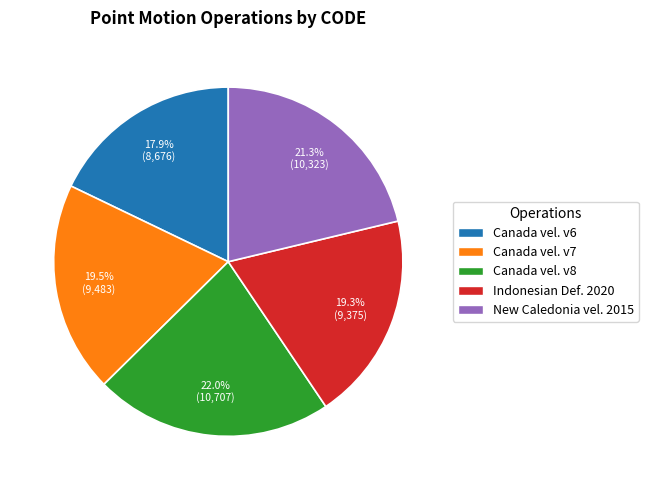

What portion of the pie excludes Canada vel. v6?

82.1%